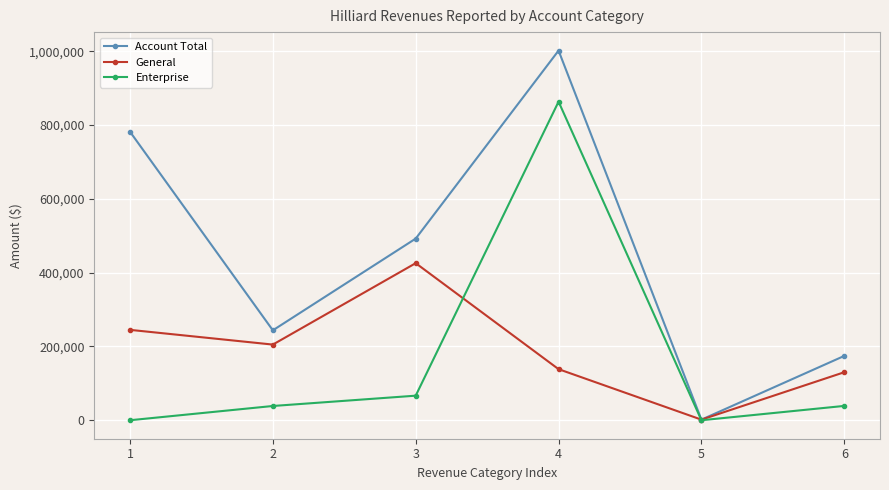

What is the value of the Account Total point at the 4th from the left?

1001916